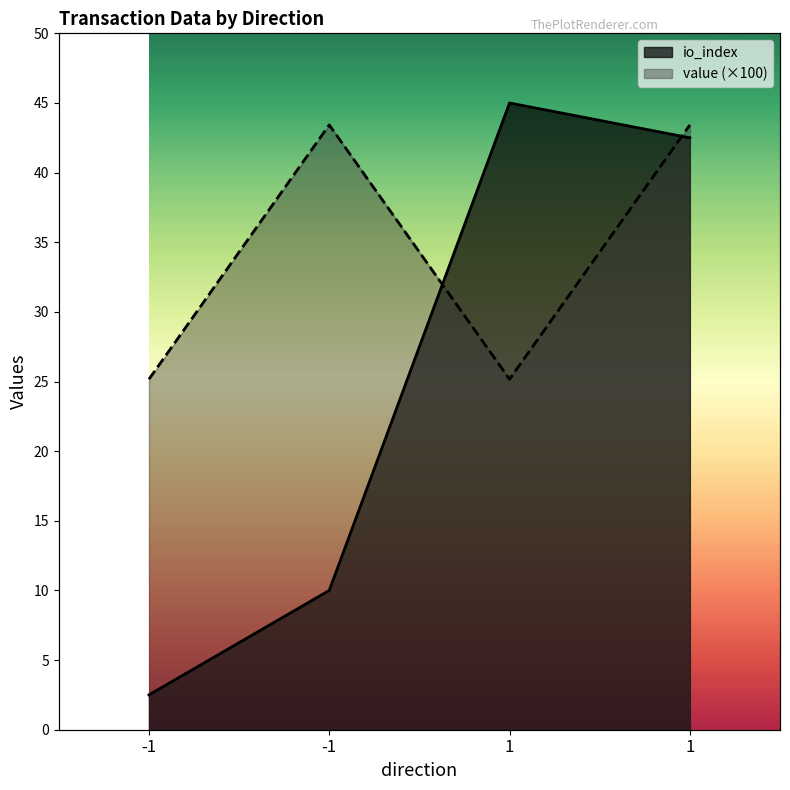

Which label corresponds to the smallest value in the chart?

-1